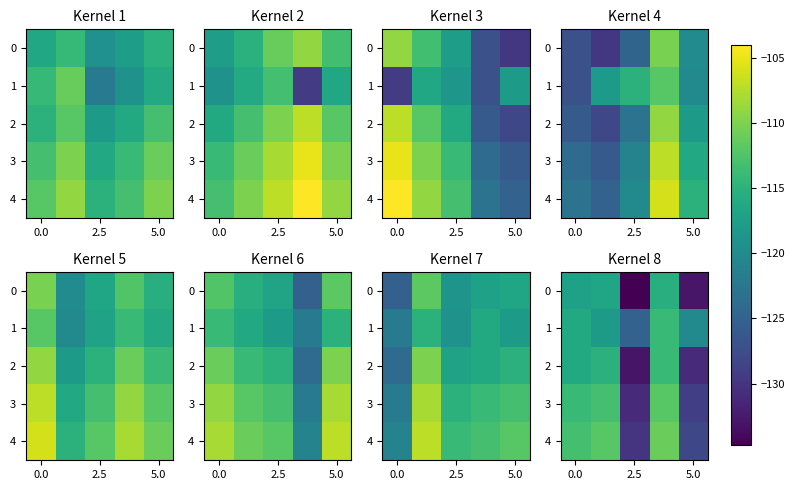

At which category does the chart reach its minimum across all series?

2.5